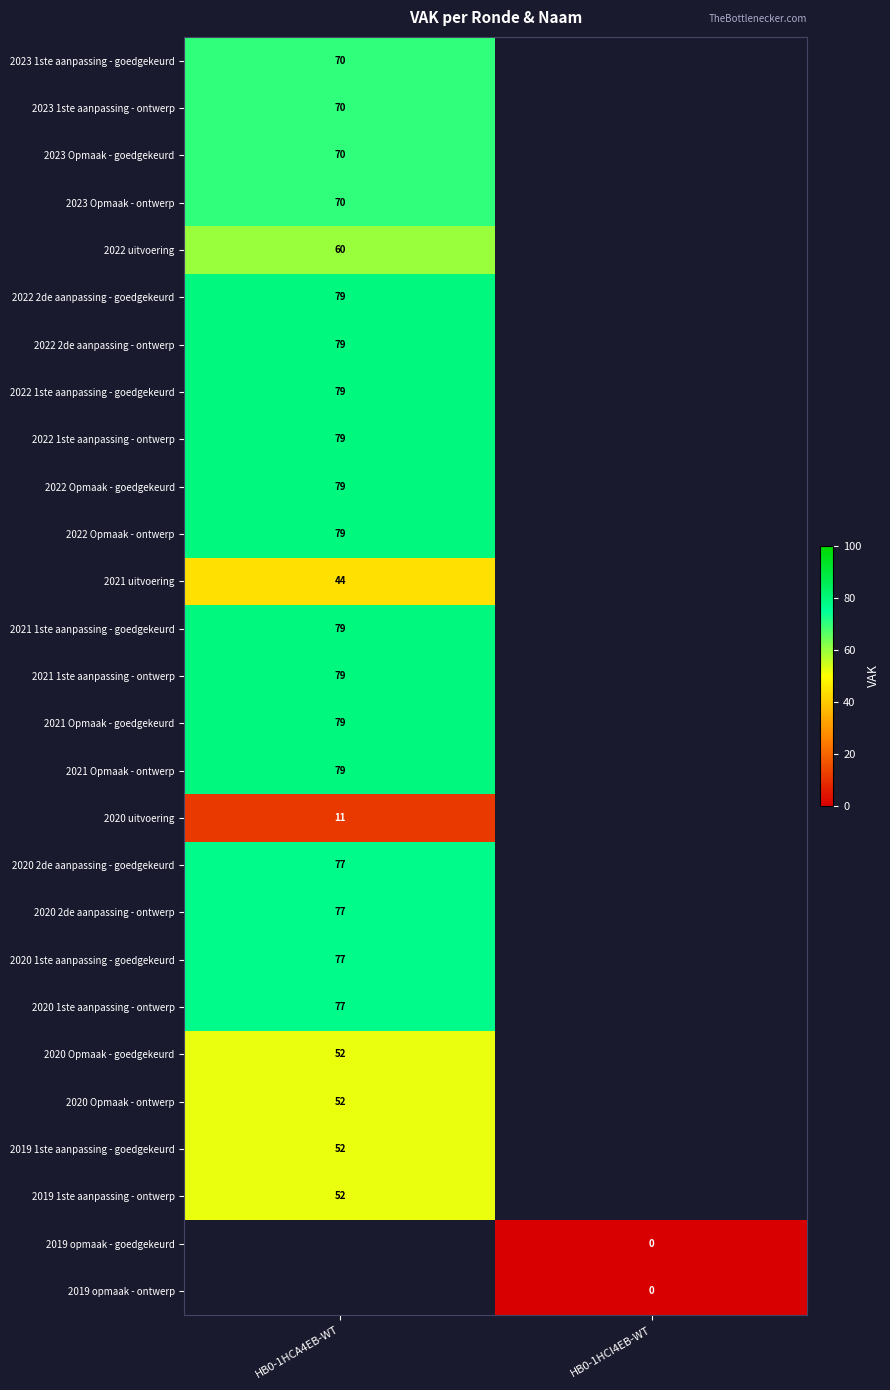

The value of 2020 Opmaak - goedgekeurd at HB0-1HCA4EB-WT is 52. True or false?

True